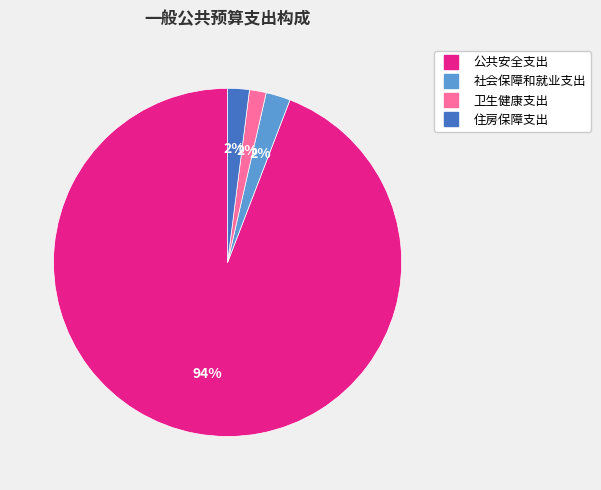

Does any single category account for the majority?

Yes